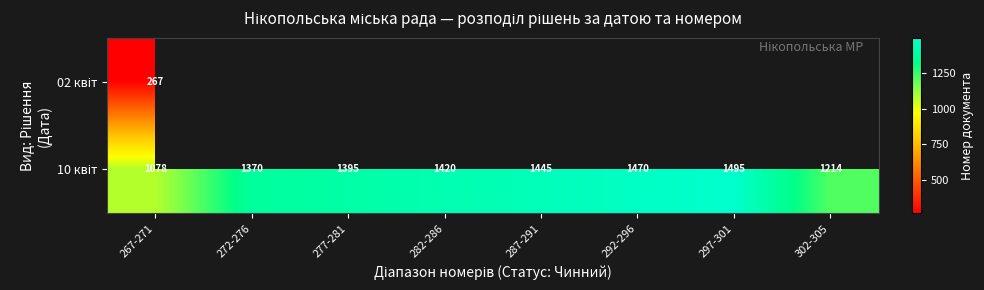

At which category is the sum across all series the highest?

267-271